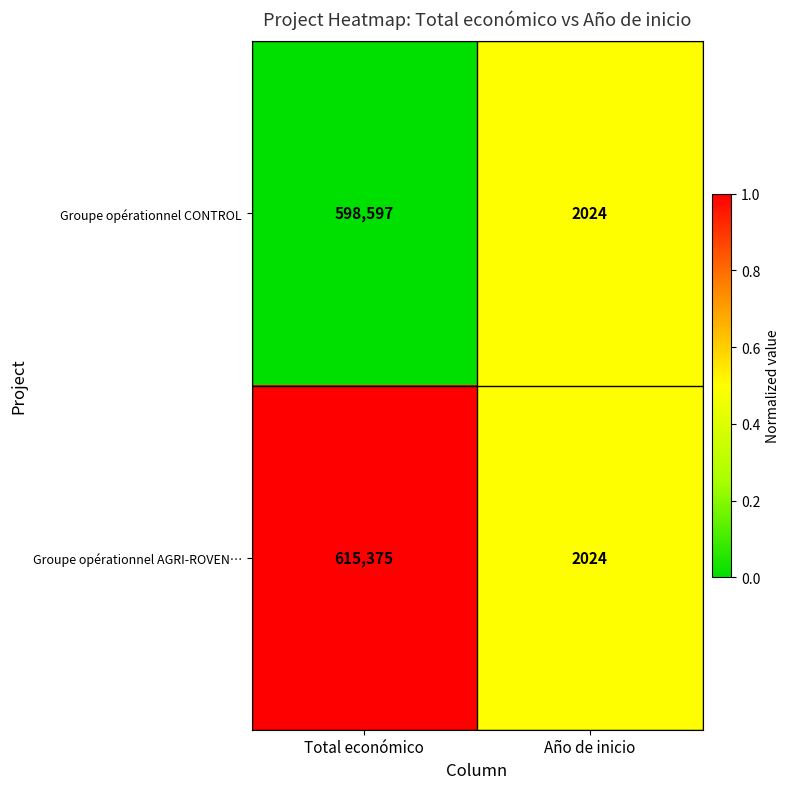

Reading left to right, list all the values displayed in this chart.

Groupe opérationnel CONTROL: Total económico=598597	Año de inicio=2024
Groupe opérationnel AGRI-ROVEN…: Total económico=615375	Año de inicio=2024